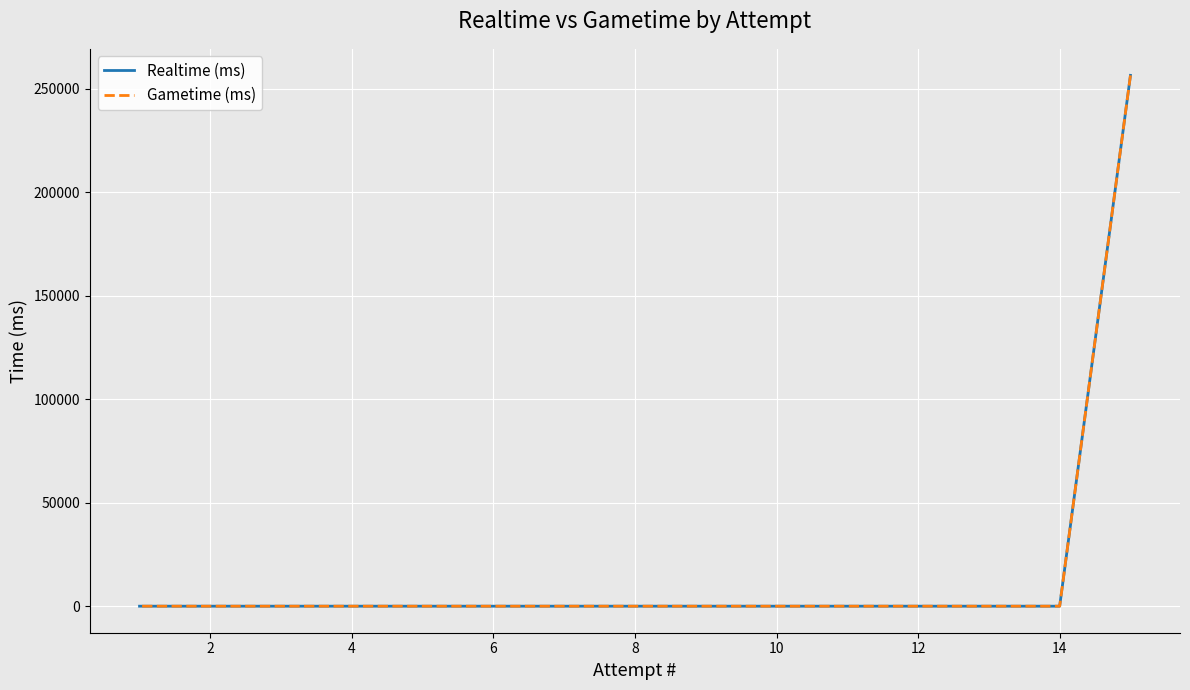

Which series has the largest total across all categories?

Realtime (ms)